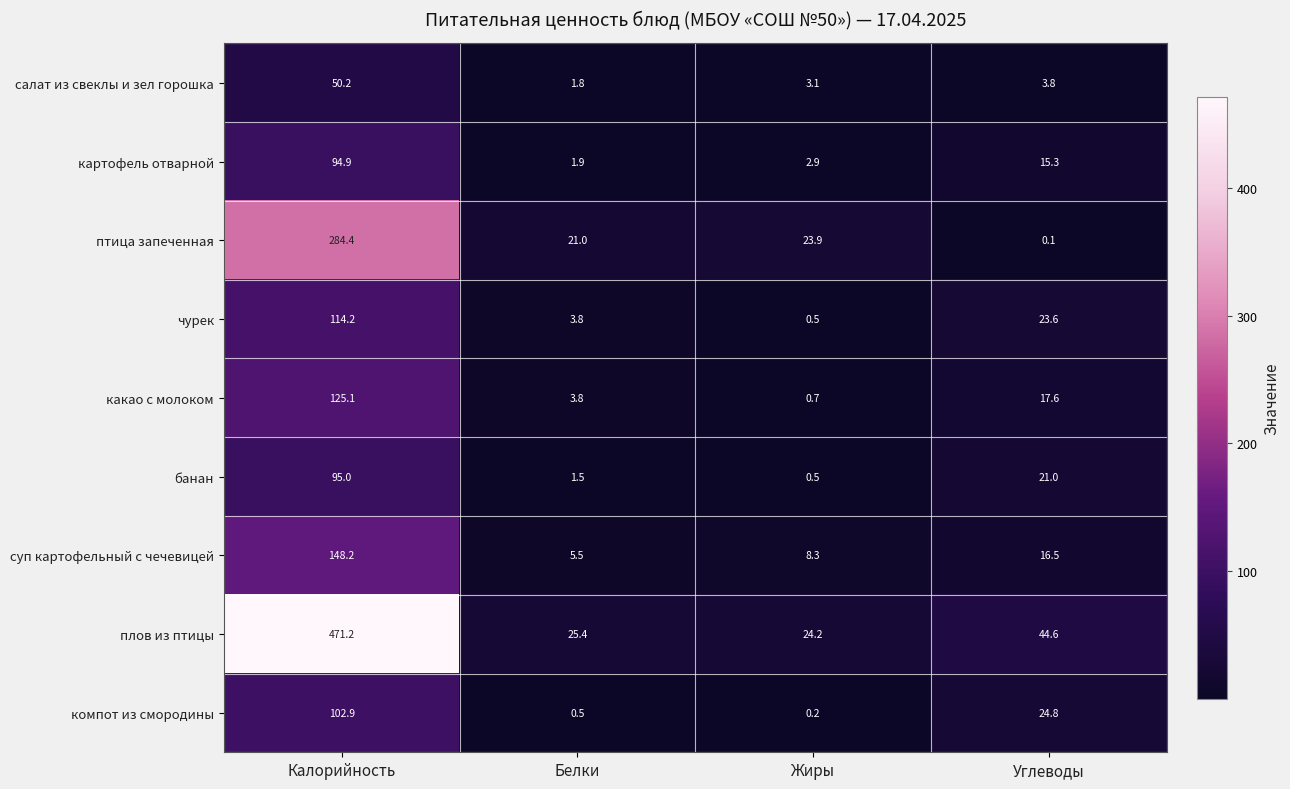

What is the total value across all series at Углеводы?

167.3